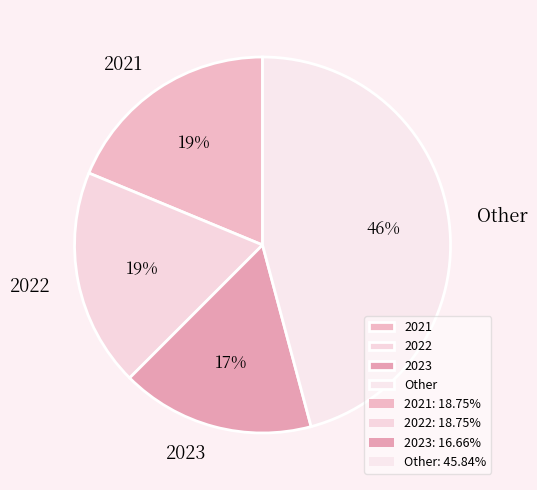

True or false: 2021 accounts for 33% of the total.

False